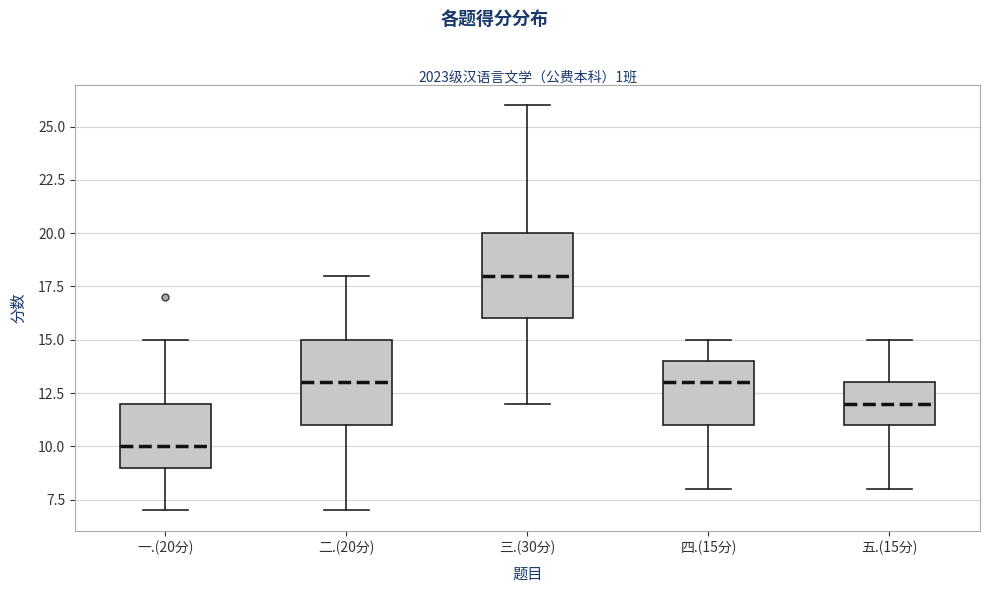

Where does the median line of the box for 二.(20分) sit on the y-axis? The values are not printed on the chart, so give them approximately, as read against the axis.

13